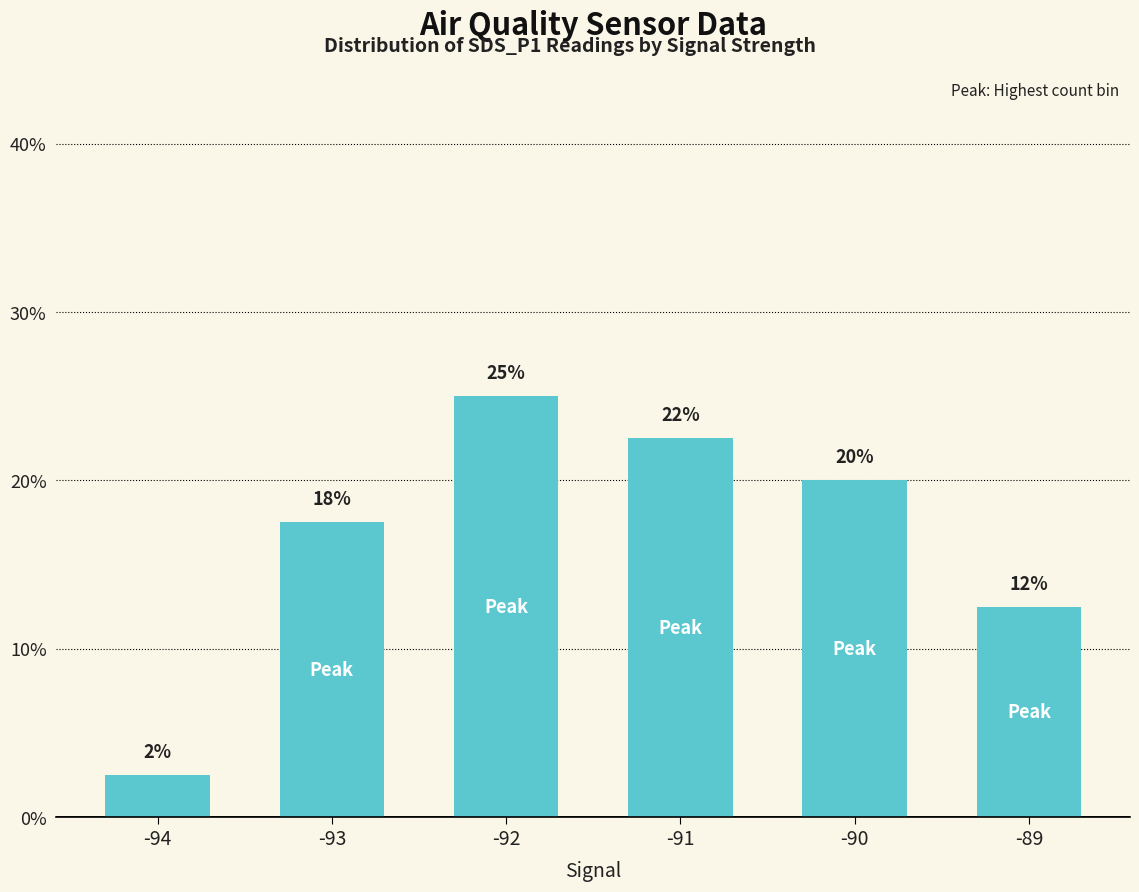

What is the average value?

16.7